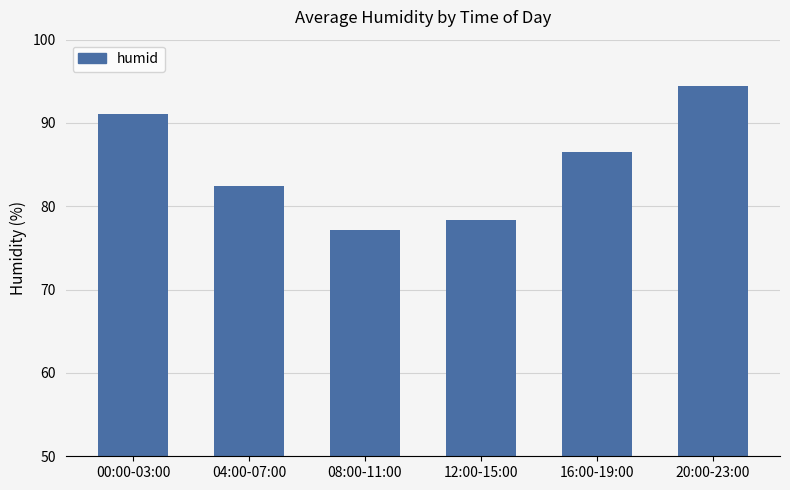

The chart shows a value of 148.3 at 04:00-07:00. True or false?

False